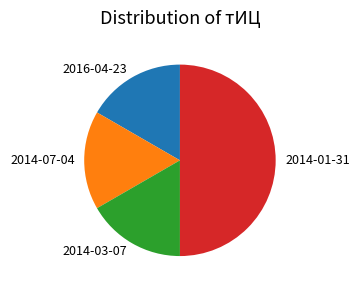

Is it true that 2014-03-07 is 17% of the pie?

True